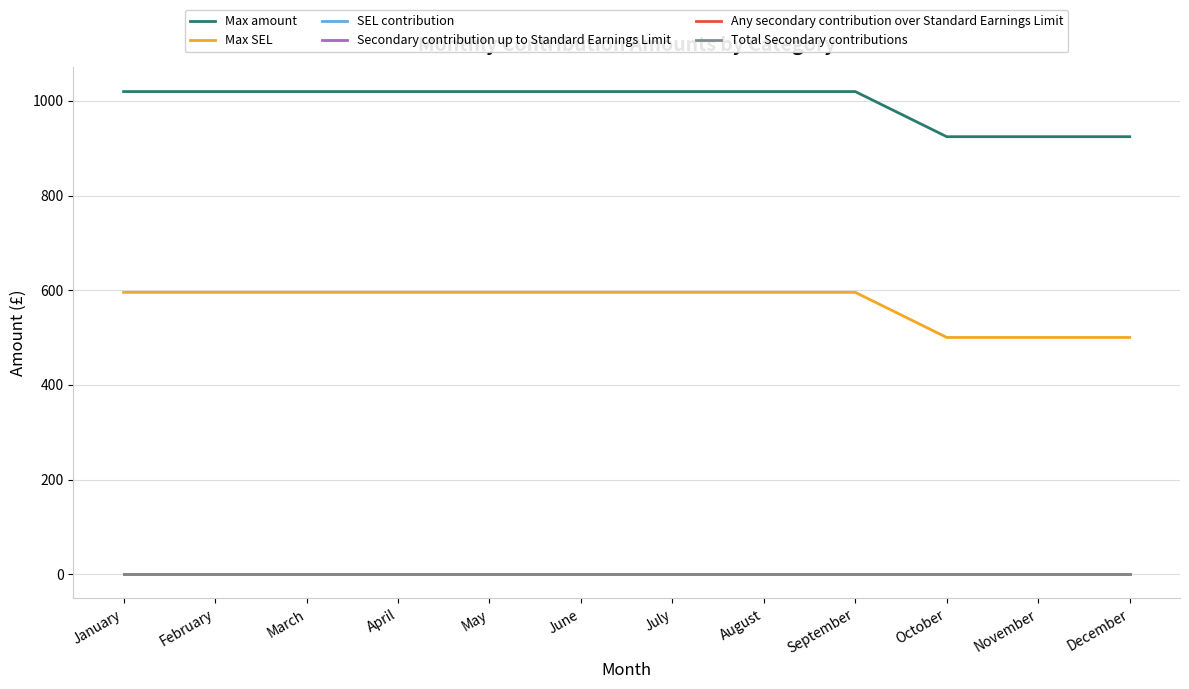

Which has a higher value, December or November?

December